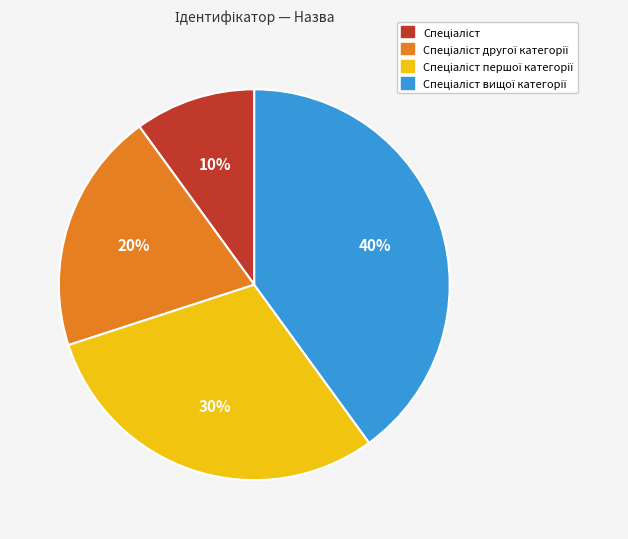

Is there a majority slice in this chart?

No